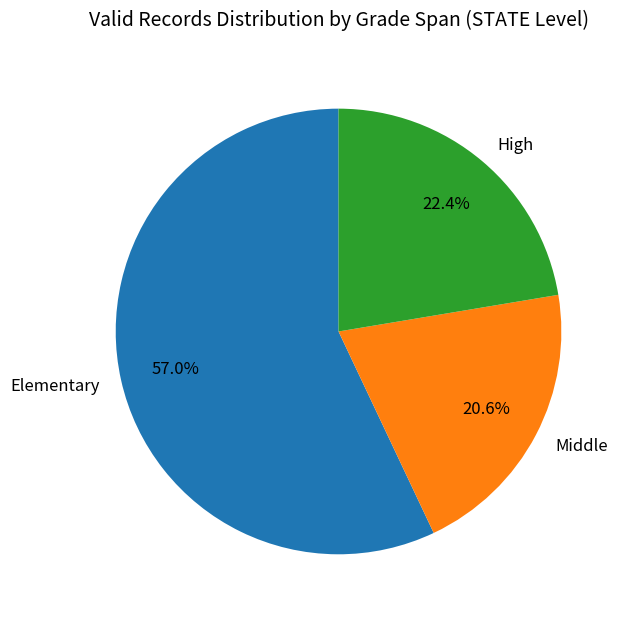

Is it true that Middle is 26% of the pie?

False